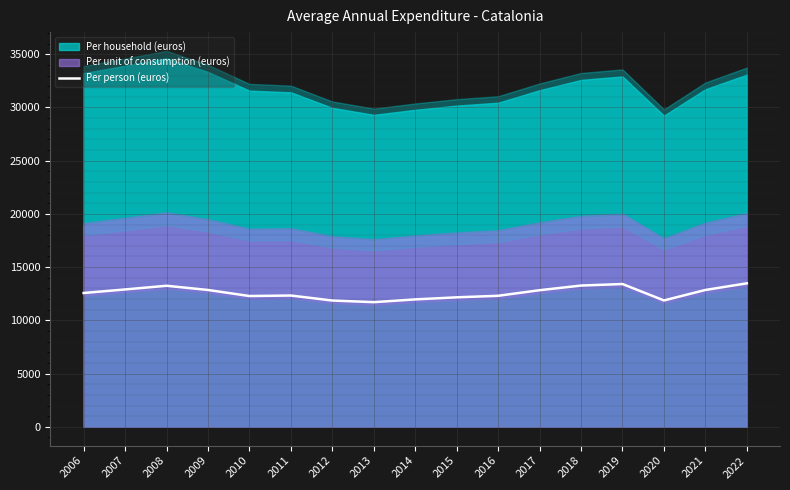

How many data points are less than 12570?

8